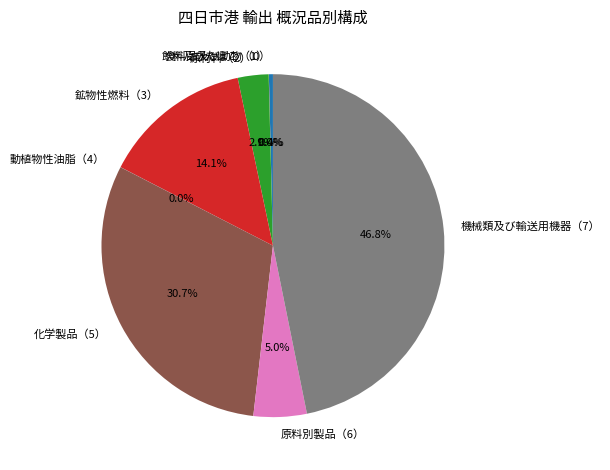

Which category has the biggest portion of the pie?

機械類及び輸送用機器（7）